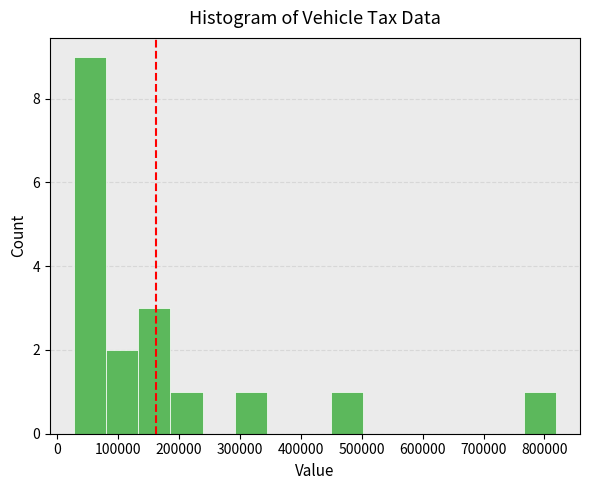

Reading left to right, list every bar in this chart as the range it spans on the x-axis followed by its height. Neither the bar edges nor the heights are printed on the chart, so give them approximately, as read against the axes.

30000 to 80000: 9
80000 to 130000: 2
130000 to 190000: 3
190000 to 240000: 1
240000 to 290000: 0
290000 to 340000: 1
340000 to 400000: 0
400000 to 450000: 0
450000 to 500000: 1
500000 to 560000: 0
560000 to 610000: 0
610000 to 660000: 0
660000 to 710000: 0
710000 to 770000: 0
770000 to 820000: 1